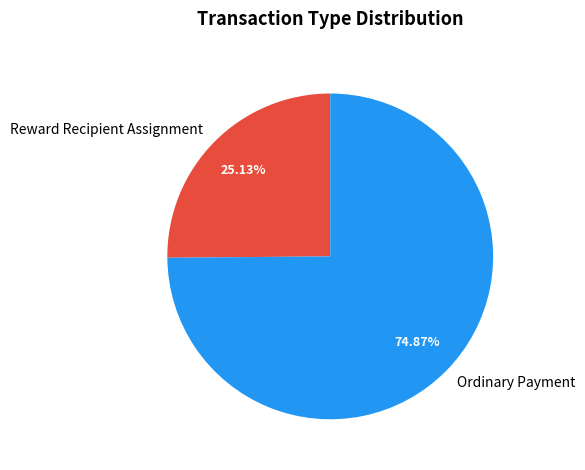

The Ordinary Payment slice represents 89% of the pie. True or false?

False